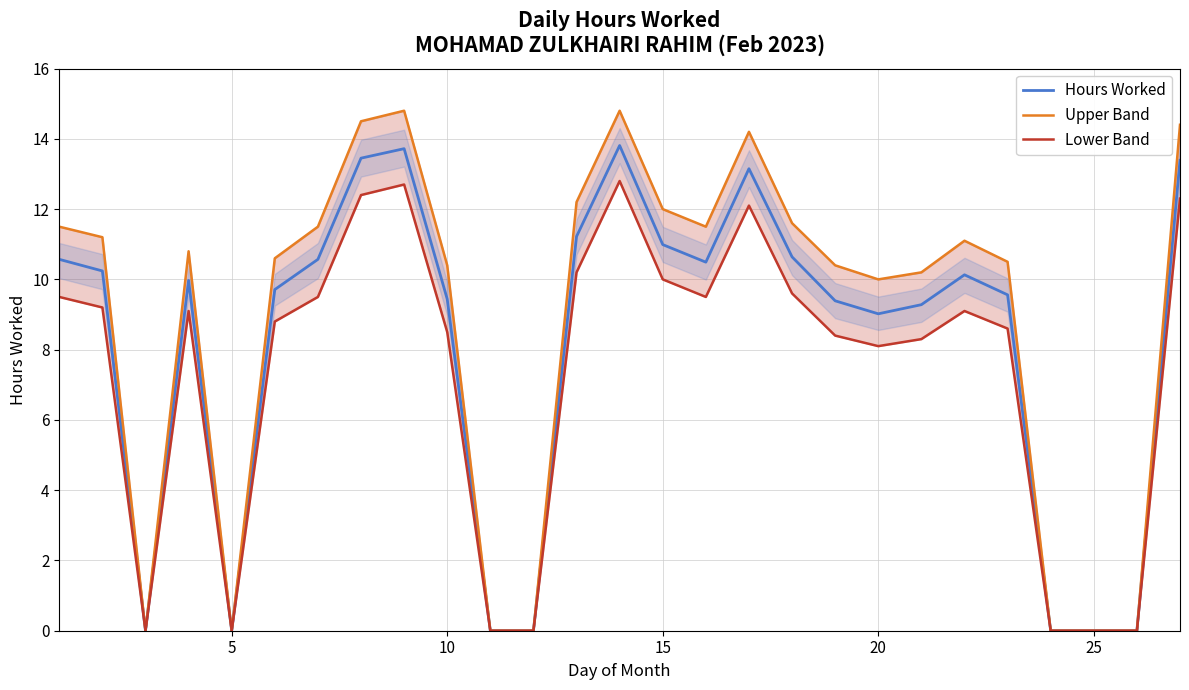

Which series has the widest spread of values?

Upper Band